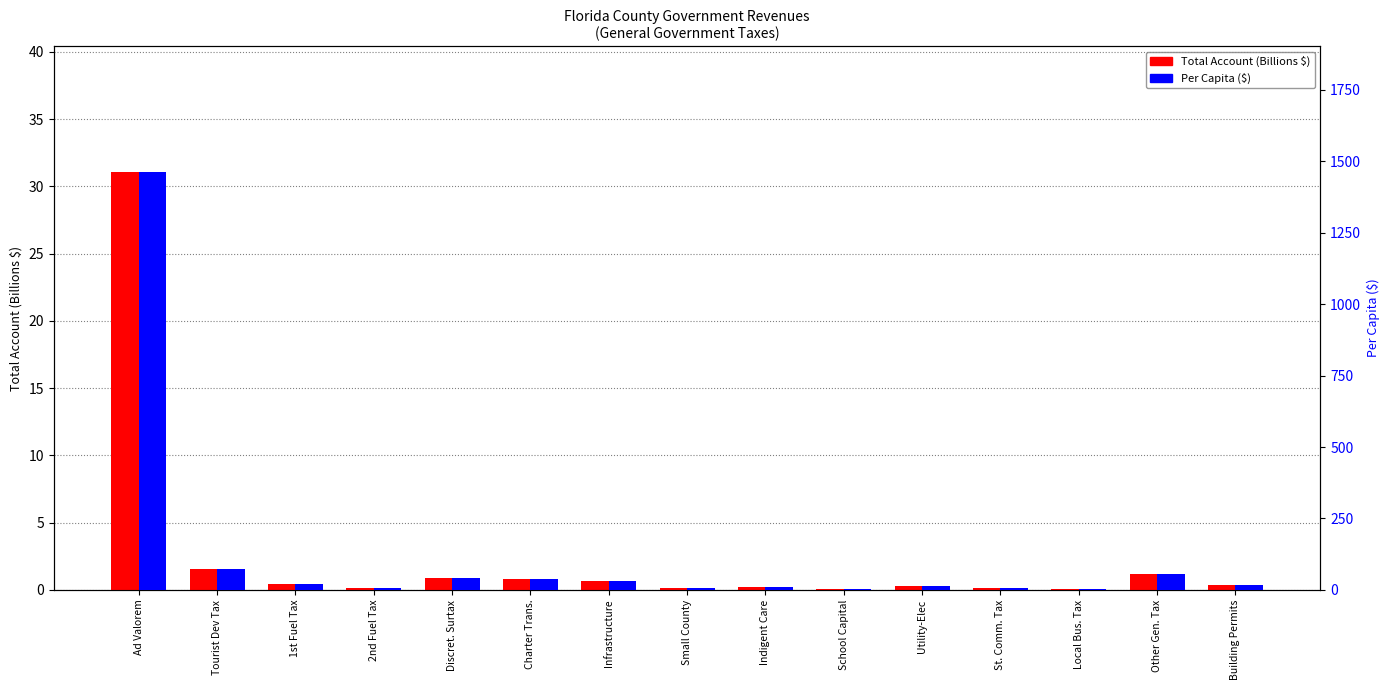

At which category is the sum across all series the highest?

Ad Valorem